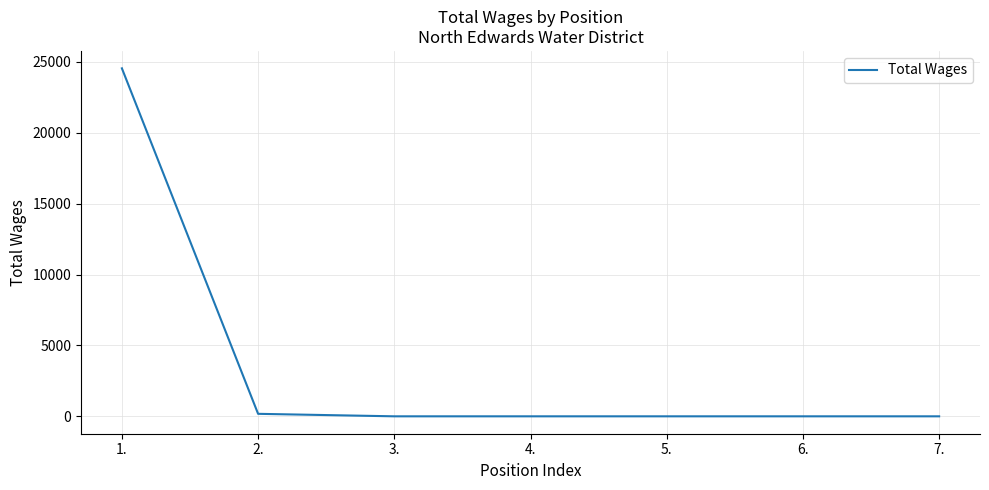

How many distinct data groups are displayed?

1